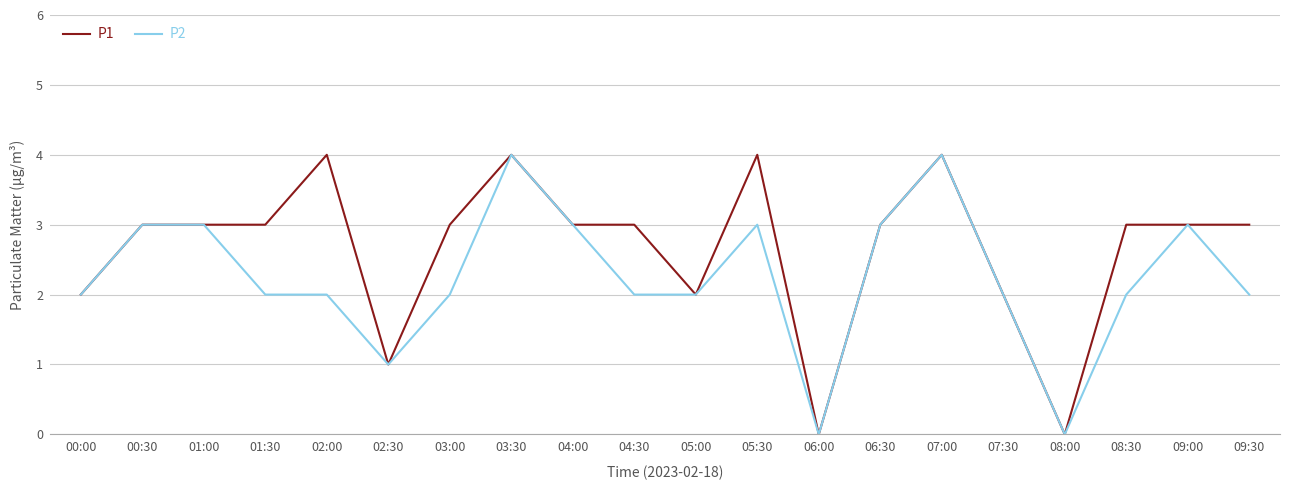

Reading left to right, transcribe all the data shown in this chart.

P1: 00:00=2	00:30=3	01:00=3	01:30=3	02:00=4	02:30=1	03:00=3	03:30=4	04:00=3	04:30=3	05:00=2	05:30=4	06:00=0	06:30=3	07:00=4	07:30=2	08:00=0	08:30=3	09:00=3	09:30=3
P2: 00:00=2	00:30=3	01:00=3	01:30=2	02:00=2	02:30=1	03:00=2	03:30=4	04:00=3	04:30=2	05:00=2	05:30=3	06:00=0	06:30=3	07:00=4	07:30=2	08:00=0	08:30=2	09:00=3	09:30=2